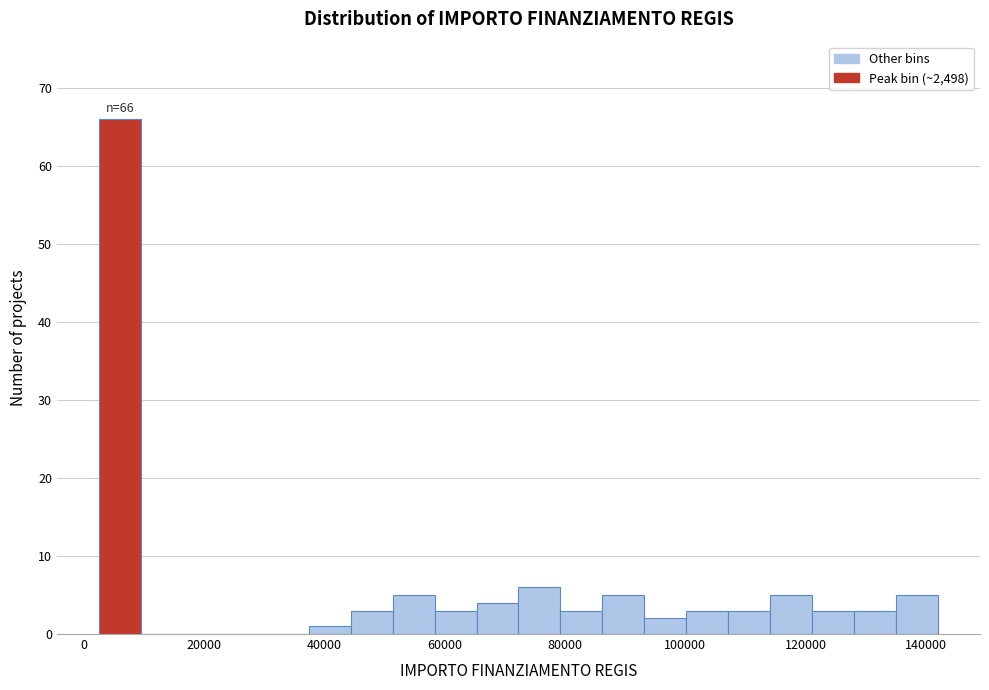

Around what value on the x-axis is the tallest bar? Give the approximate position of its centre, as read against the axis.

6000